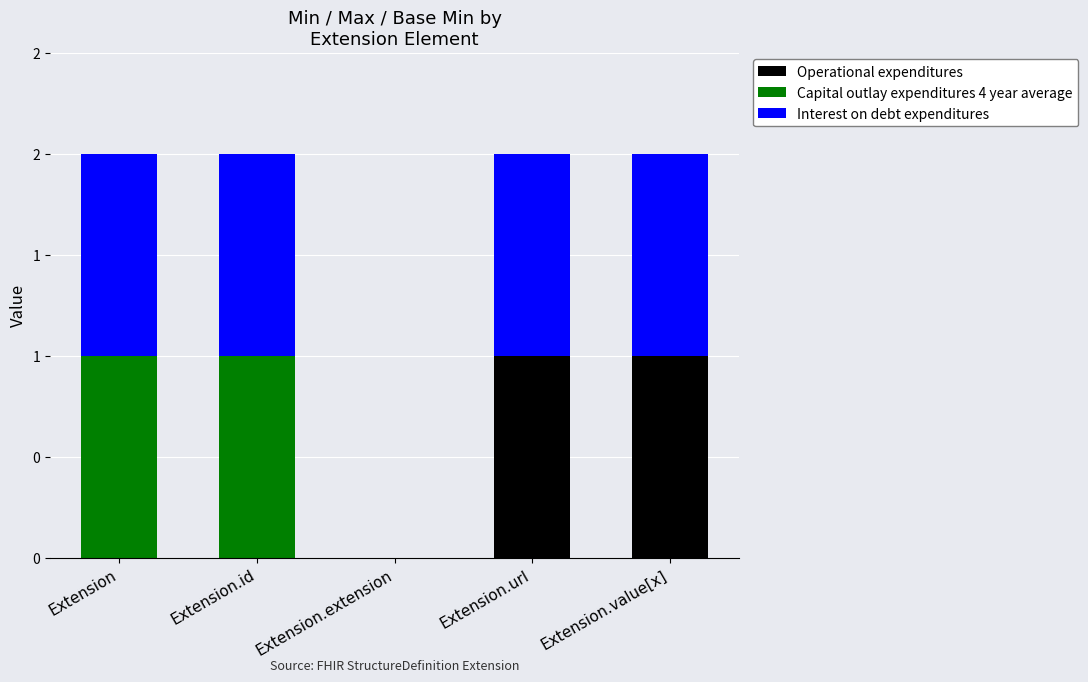

Is it true that Capital outlay expenditures 4 year average equals 1 at Extension.id?

True